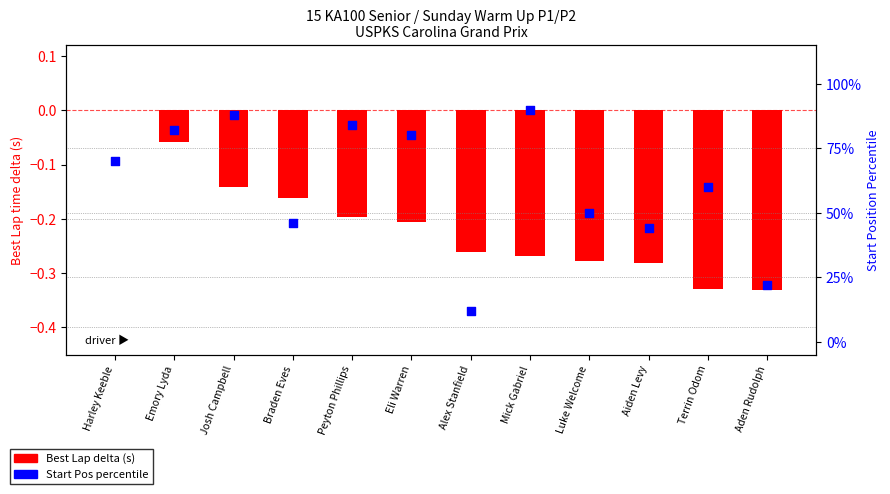

Which series has the widest spread of Y values?

start pos percentile